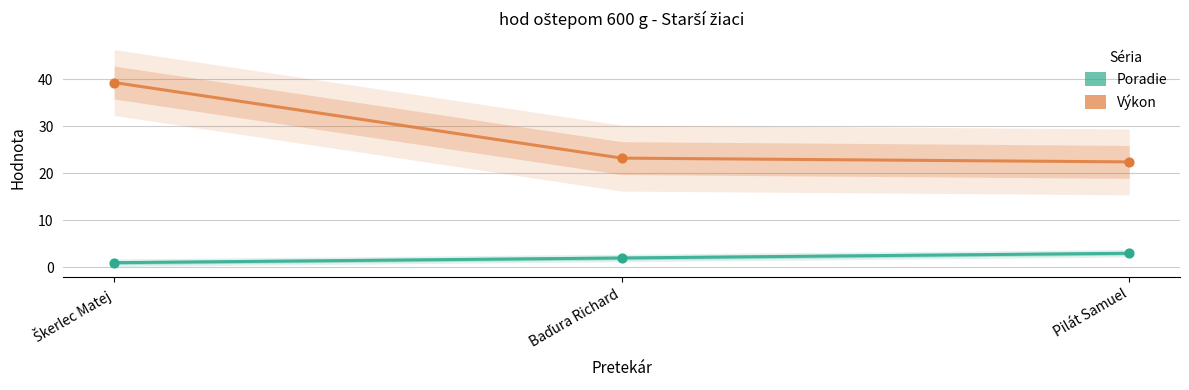

What are all the series names shown in the legend?

Poradie, Výkon